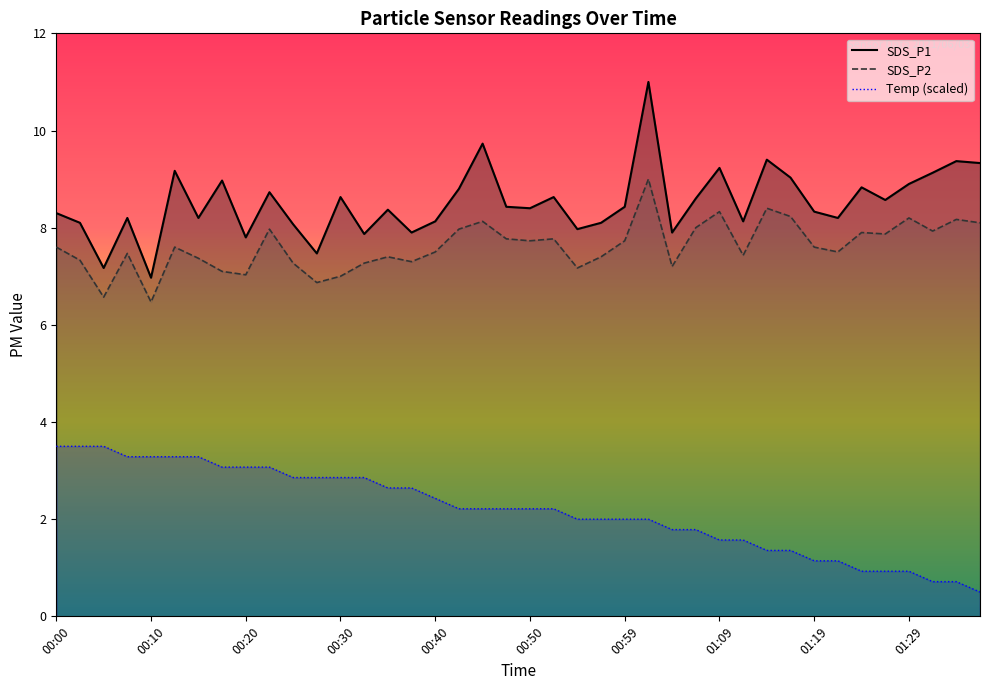

What is the sum of the SDS_P2 values at 01:14 and 00:32?

15.7